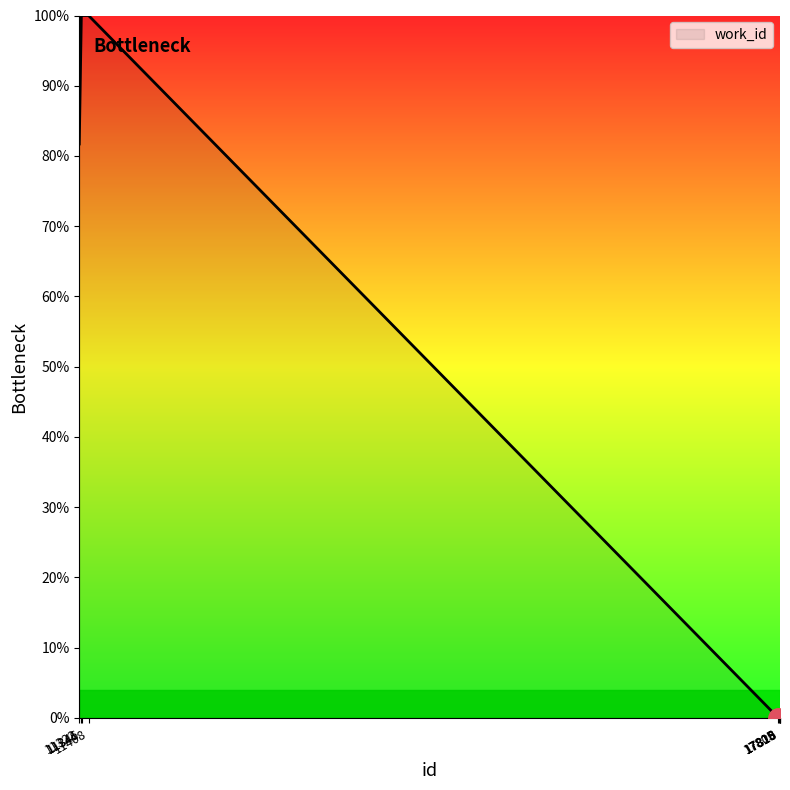

What is the maximum value shown in the chart?

100.0